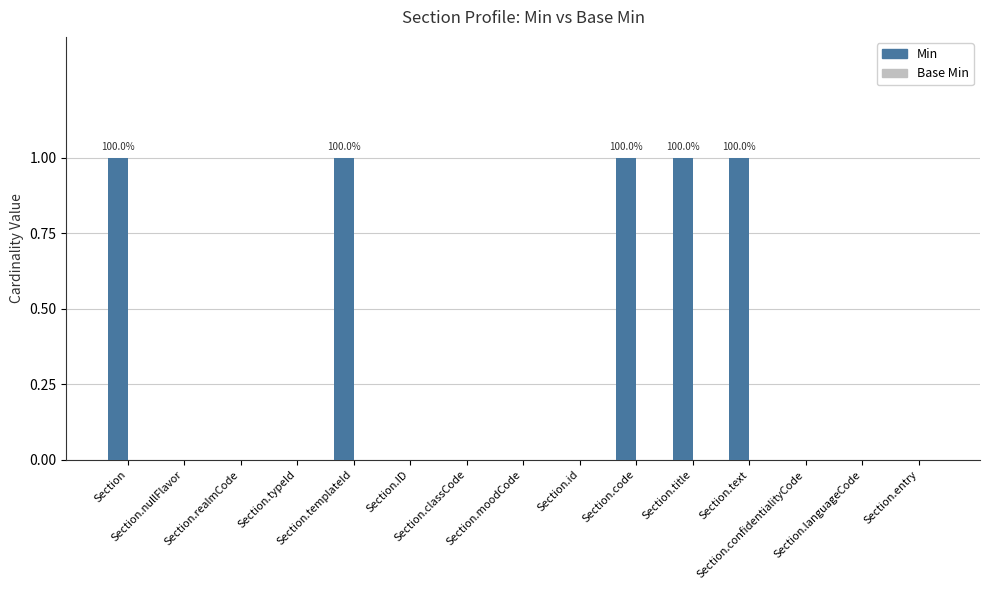

What is the sum of all values?

5